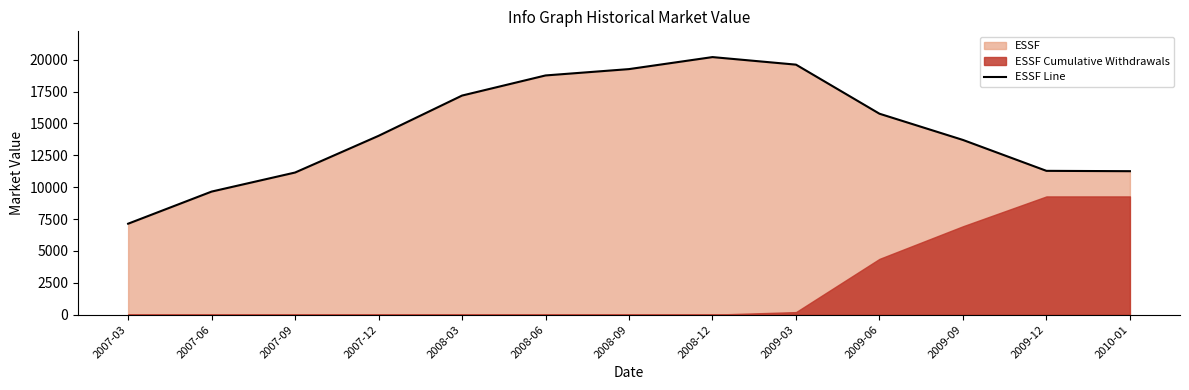

What is the average value?

14543.0